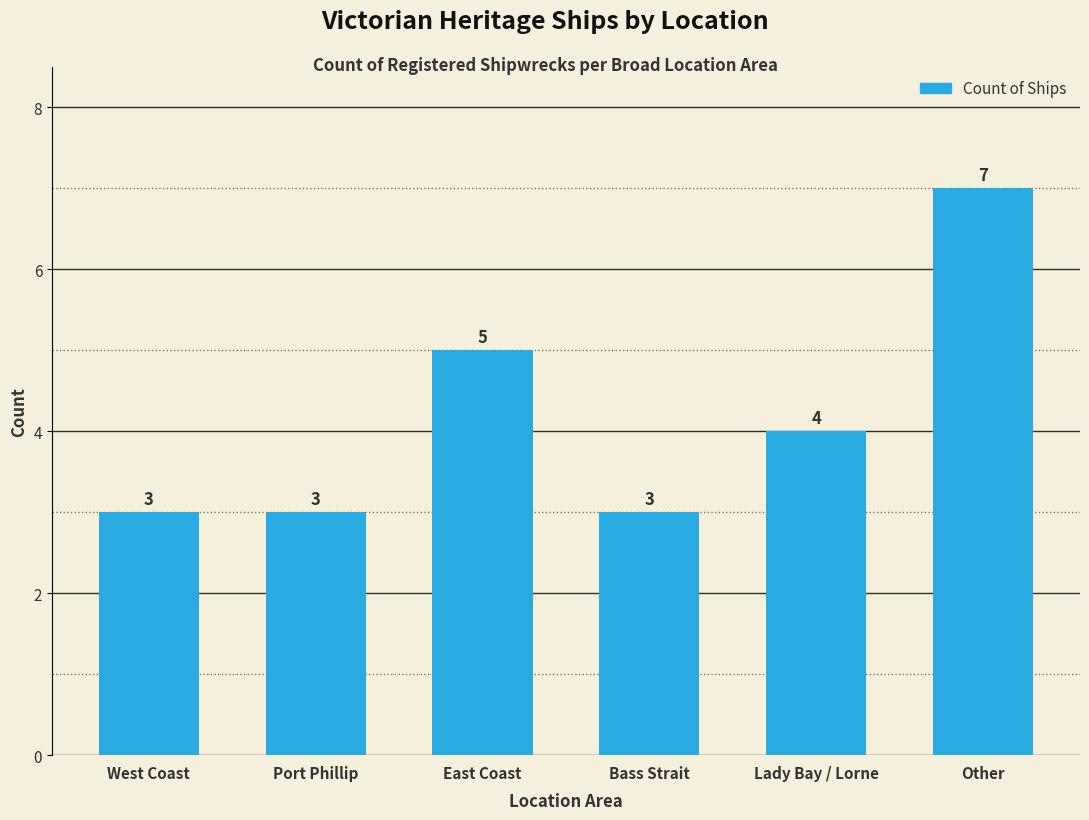

How many distinct data groups are displayed?

1